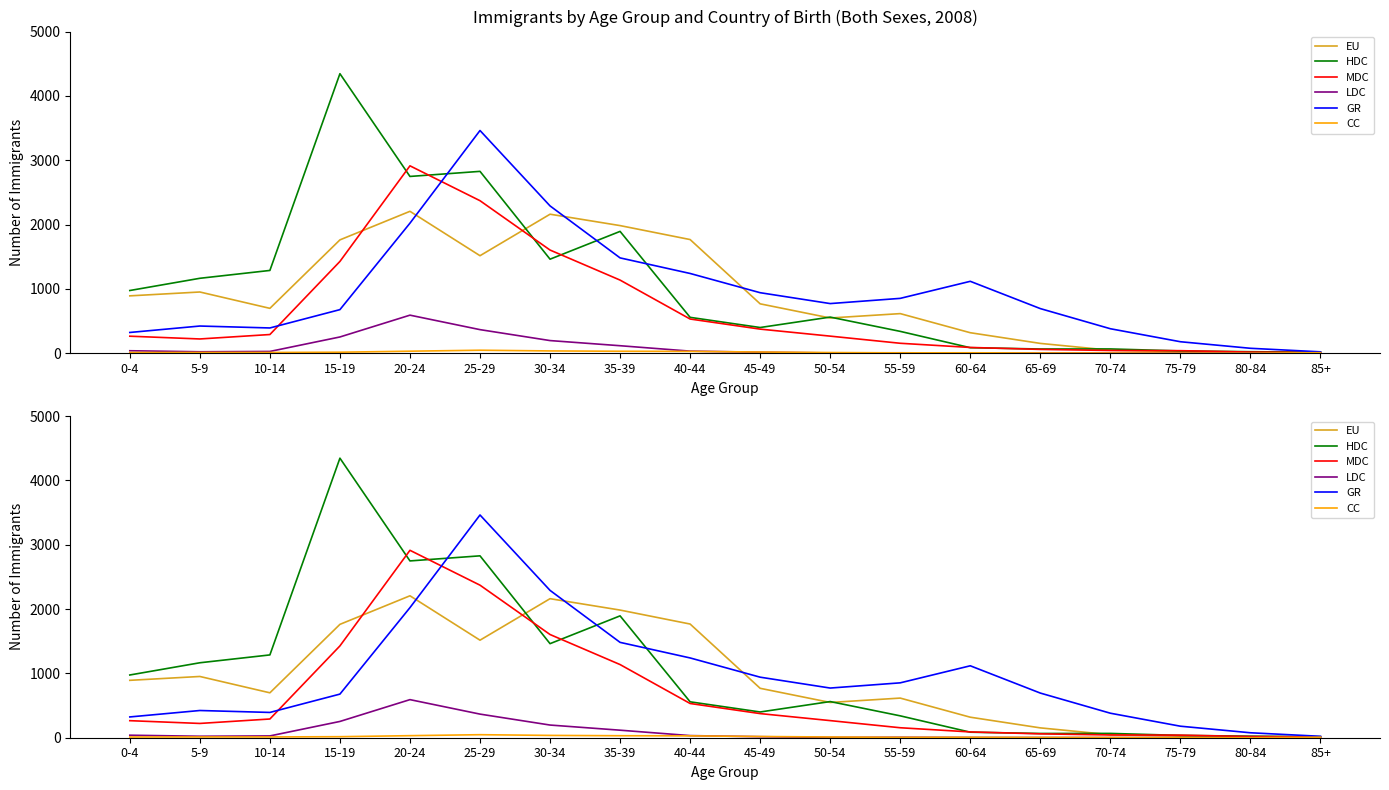

Between 0-4 and 60-64, which series saw the biggest shift?

HDC